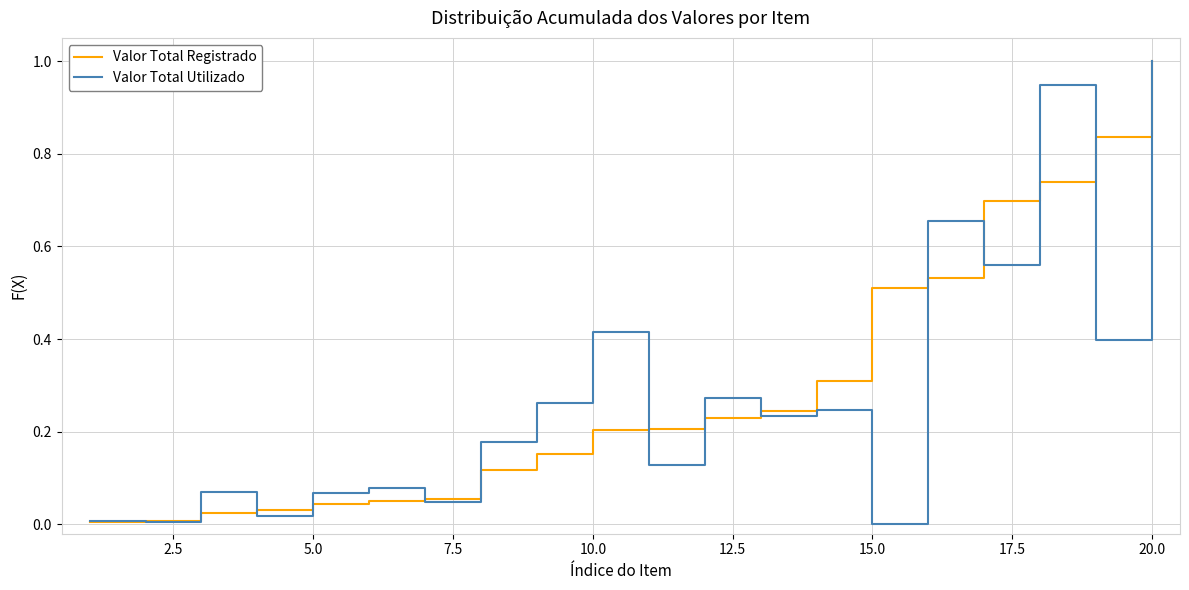

What is the greatest value displayed?

1.0